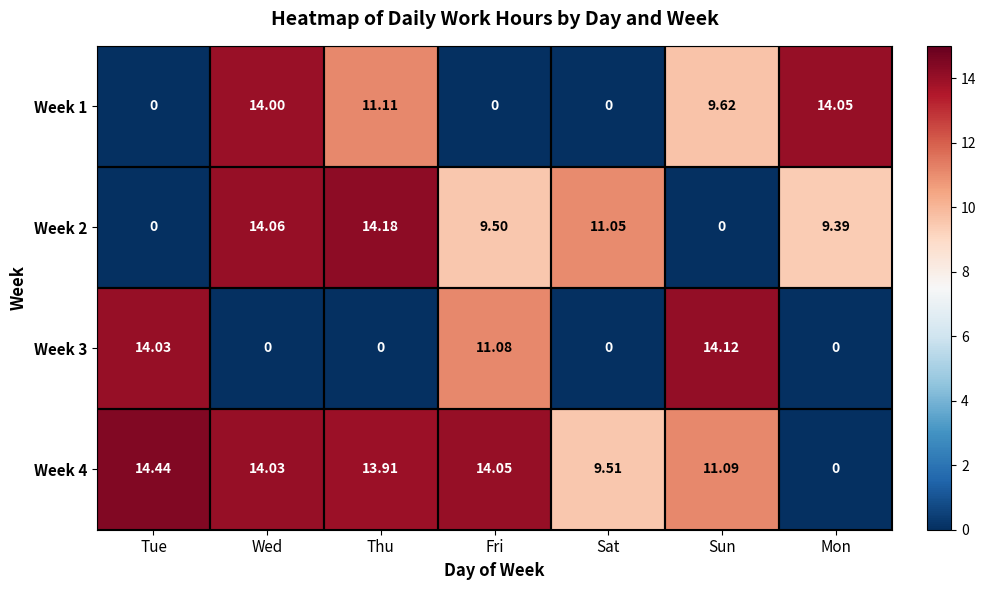

Which category has the lowest value in the Week 4 series?

Mon